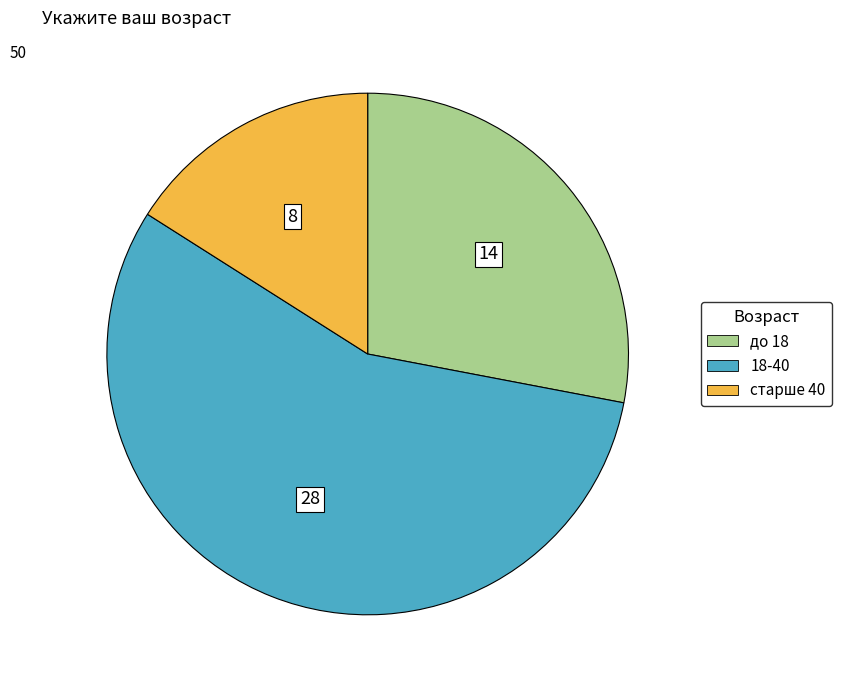

Is the sum of до 18 and старше 40 greater than half?

No